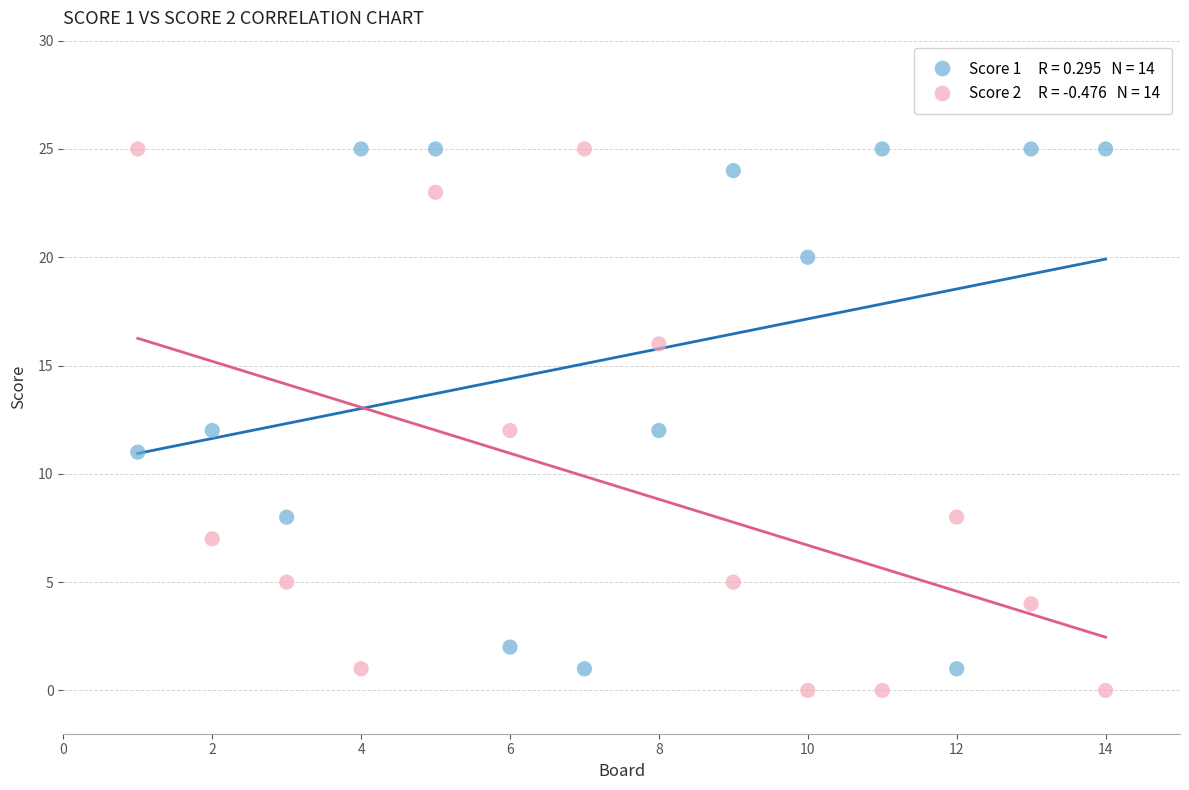

Across all data points, what is the range of Y values (max minus min)?

25